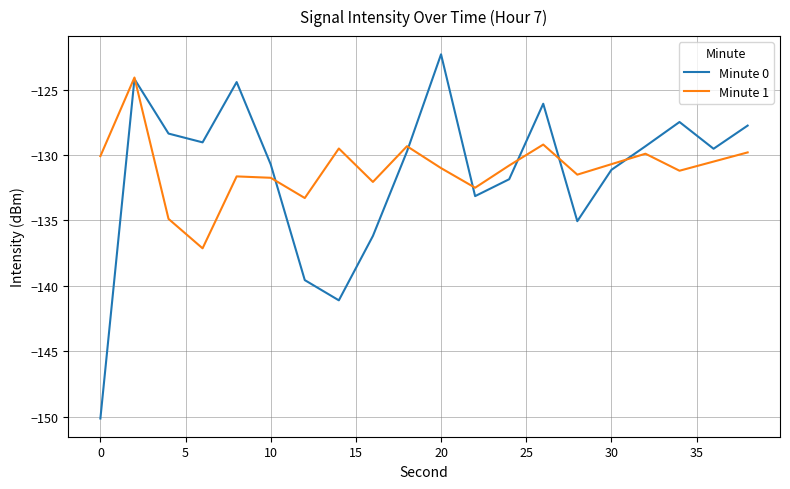

Which series has the widest spread of values?

Minute 0